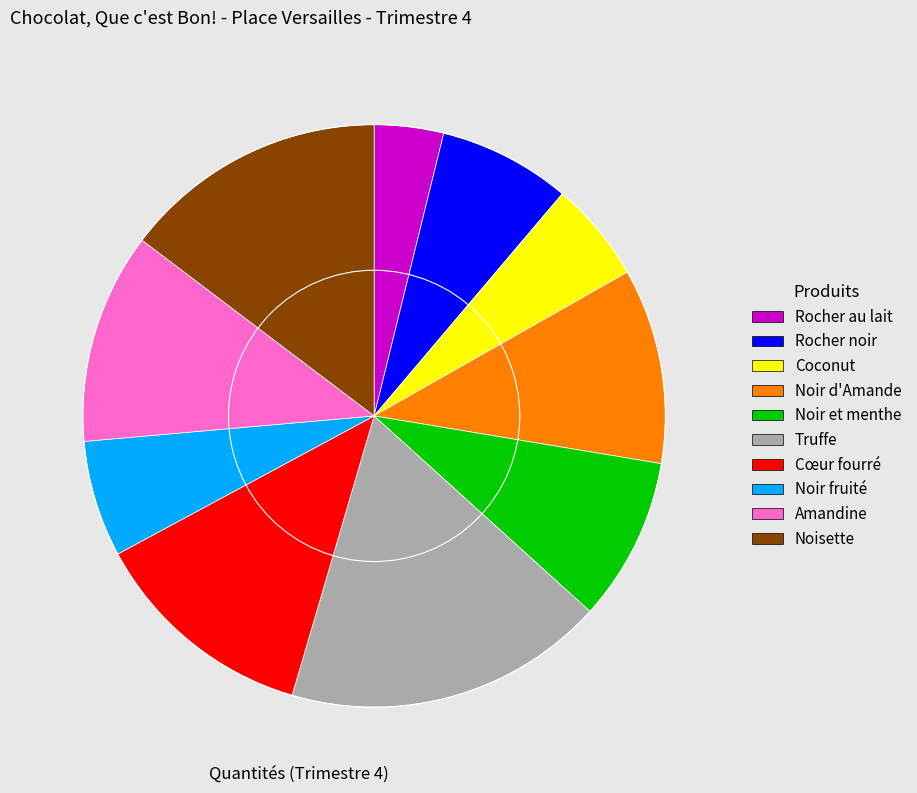

Is Rocher au lait the majority of the pie?

No